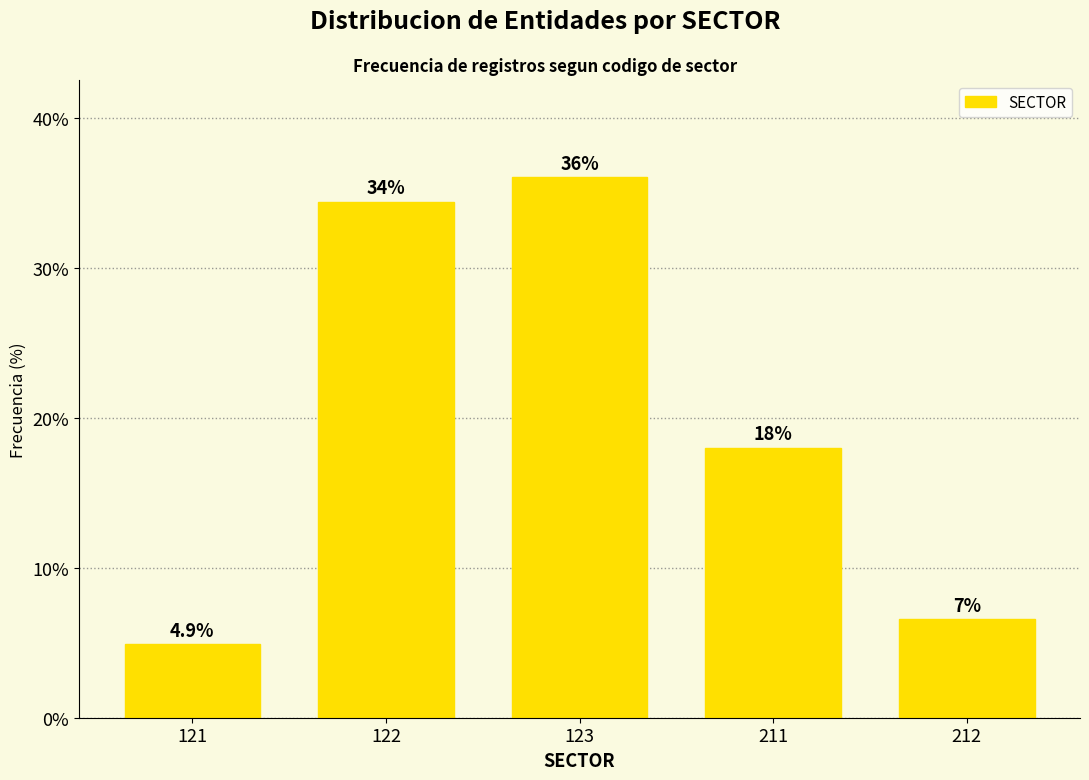

Between 211 and 121, which is larger?

211